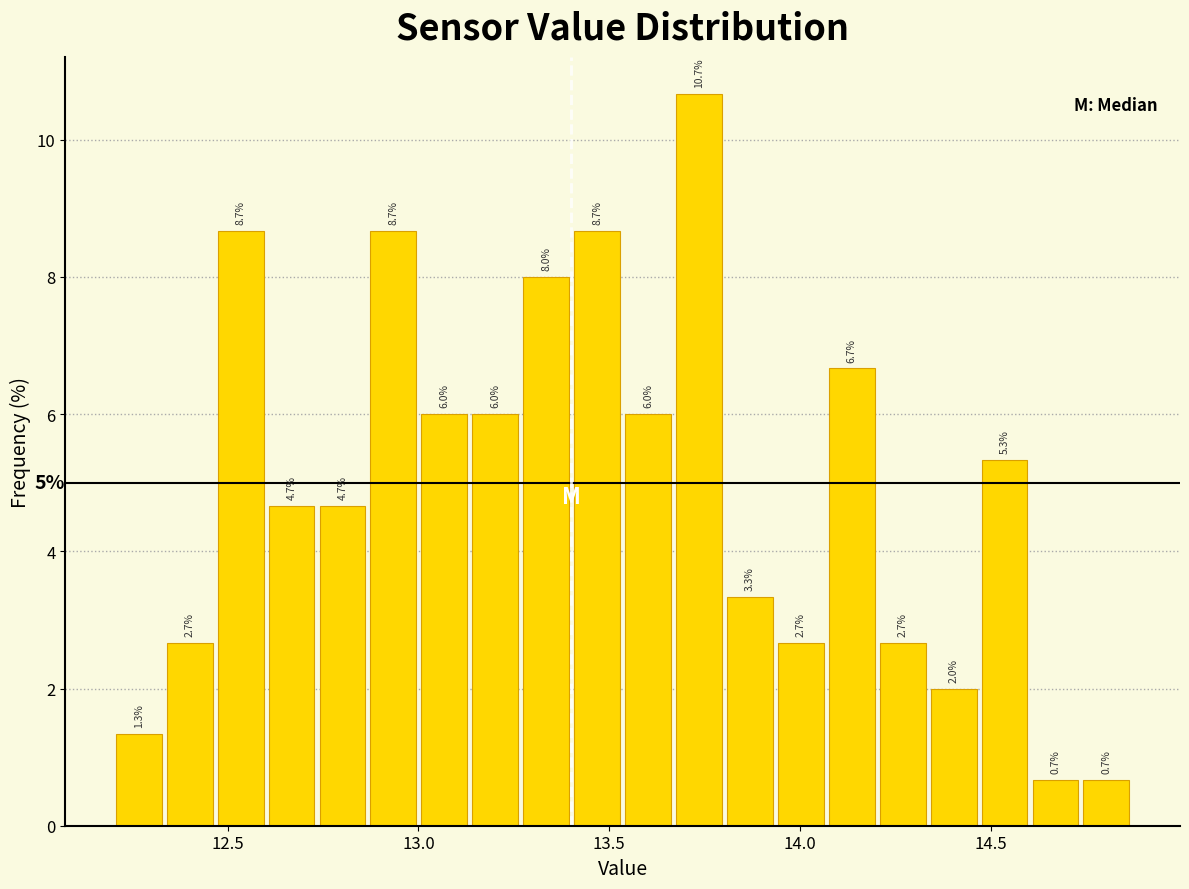

Read against the x-axis, roughly where is the centre of the tallest bar?

13.75